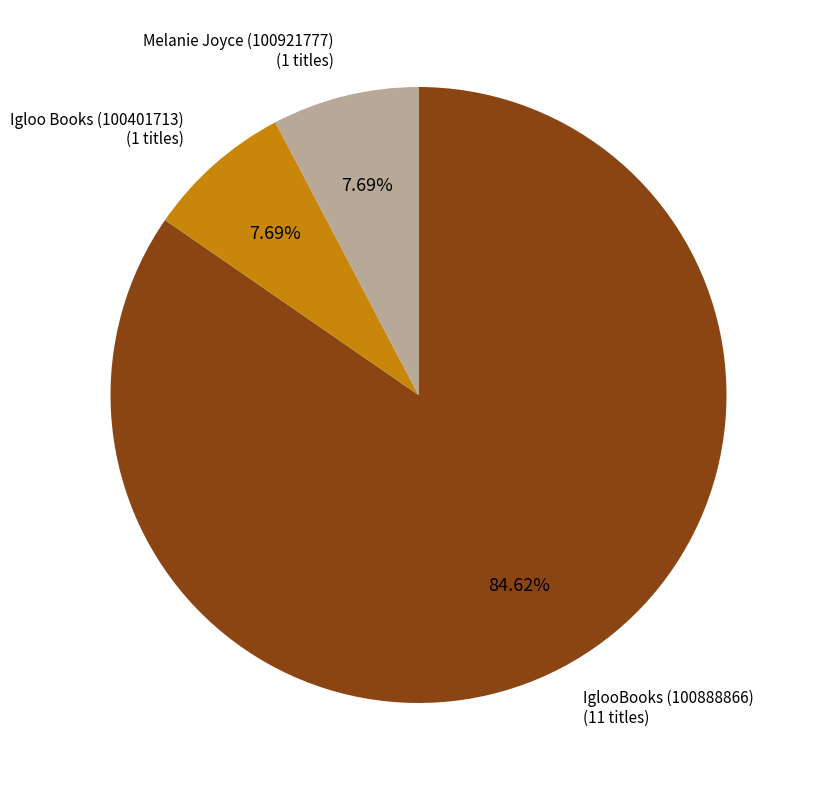

Does any single category account for the majority?

Yes